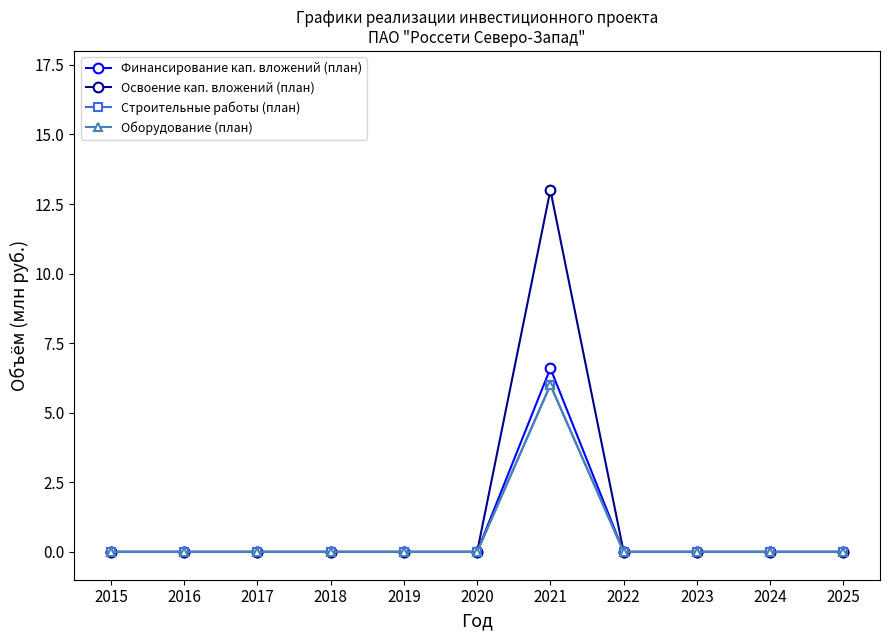

In Строительные работы (план), how many points are higher than both neighbors (excluding endpoints)?

1